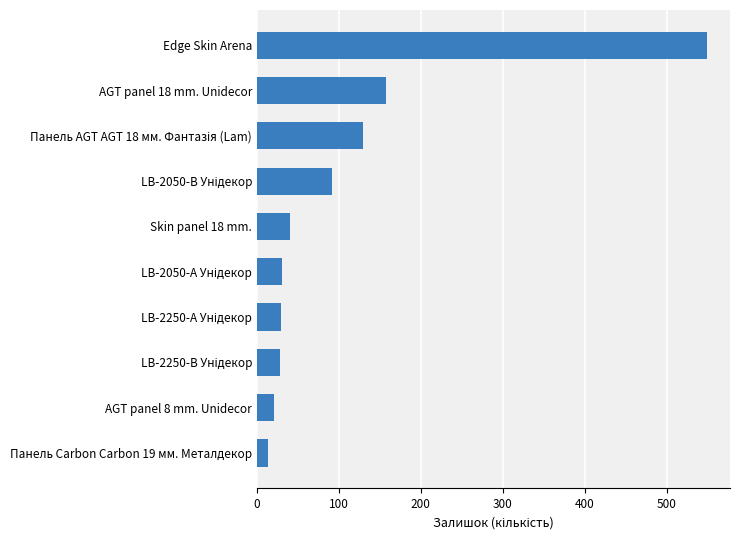

At which label is the value closest to 282?

AGT panel 18 mm. Unidecor